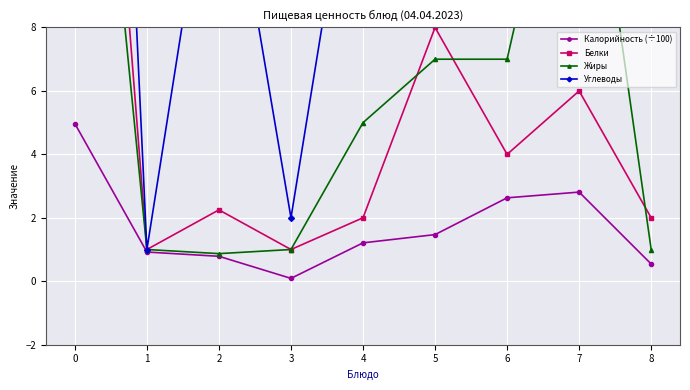

Count the number of data series in this chart.

4